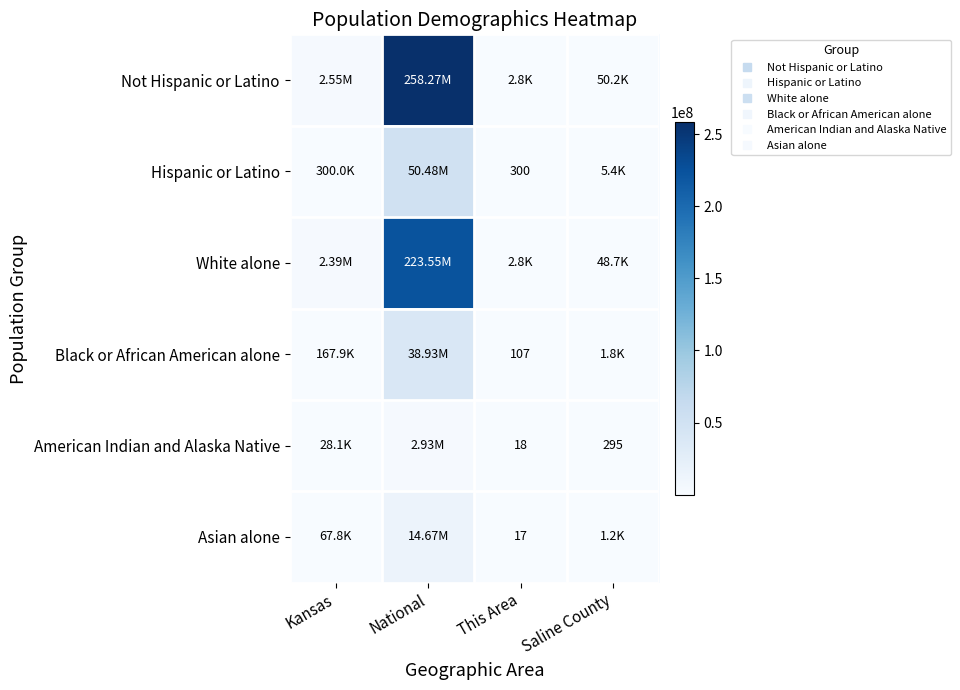

Between National and This Area, which series saw the biggest shift?

Not Hispanic or Latino